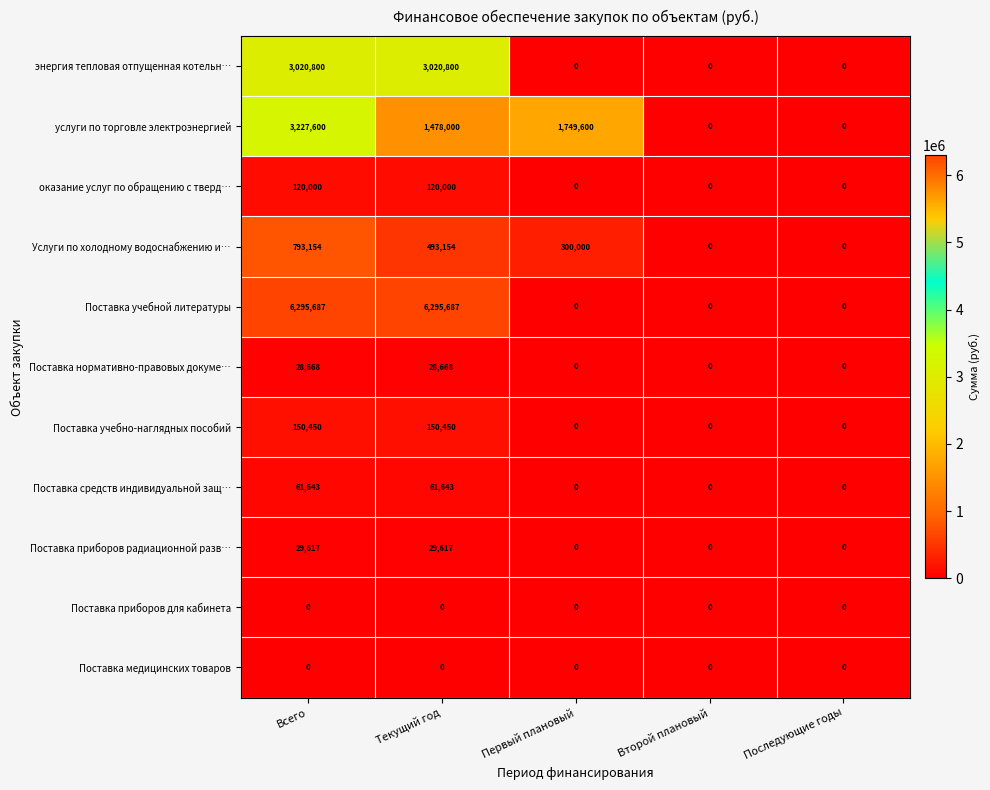

What is the maximum value for услуги по торговле электроэнергией?

3227600